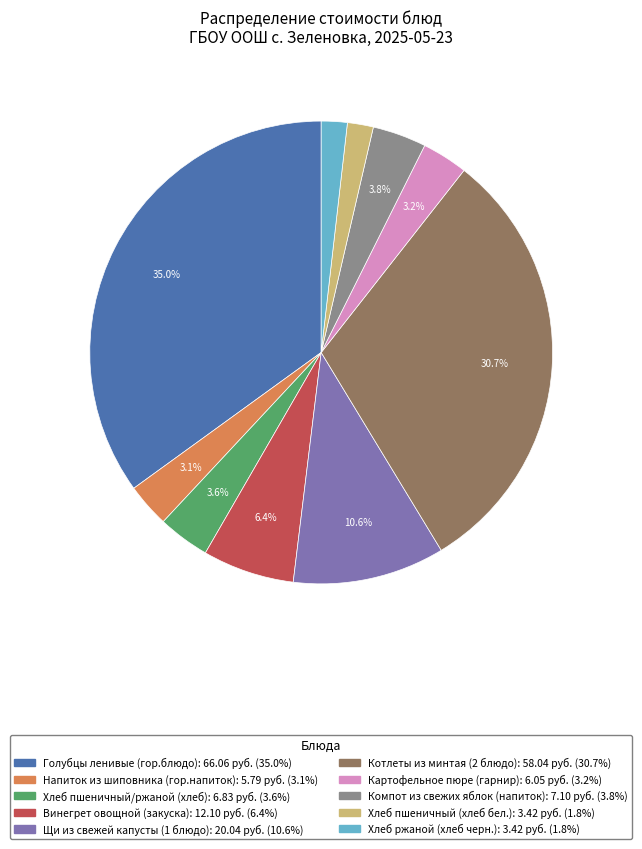

What is the largest slice in the pie chart?

Голубцы ленивые (гор.блюдо)